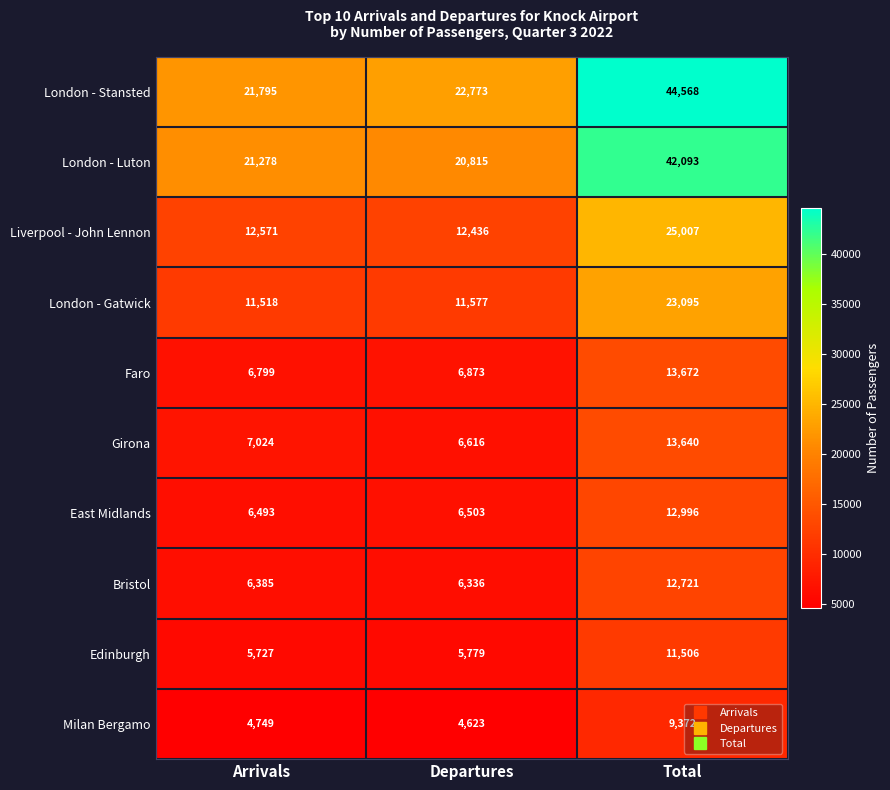

What is the smallest value displayed?

4623